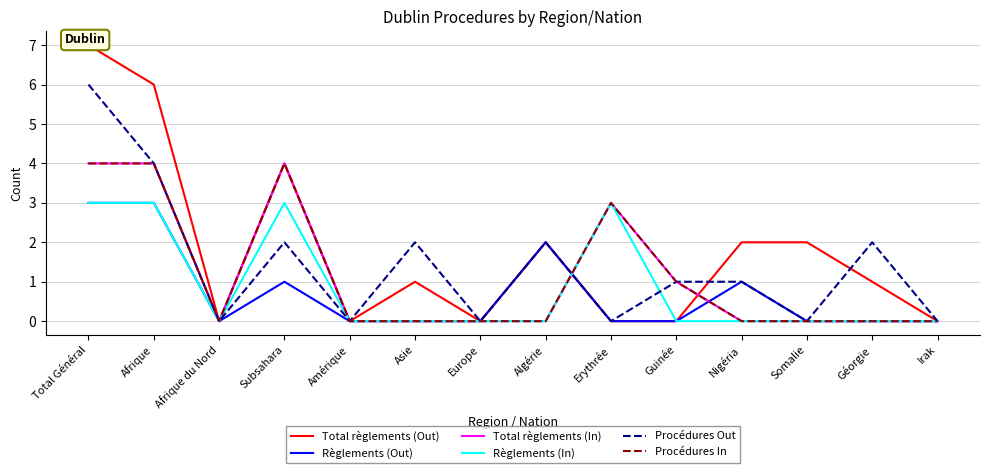

Where is the first local minimum for Total règlements (In)?

Afrique du Nord